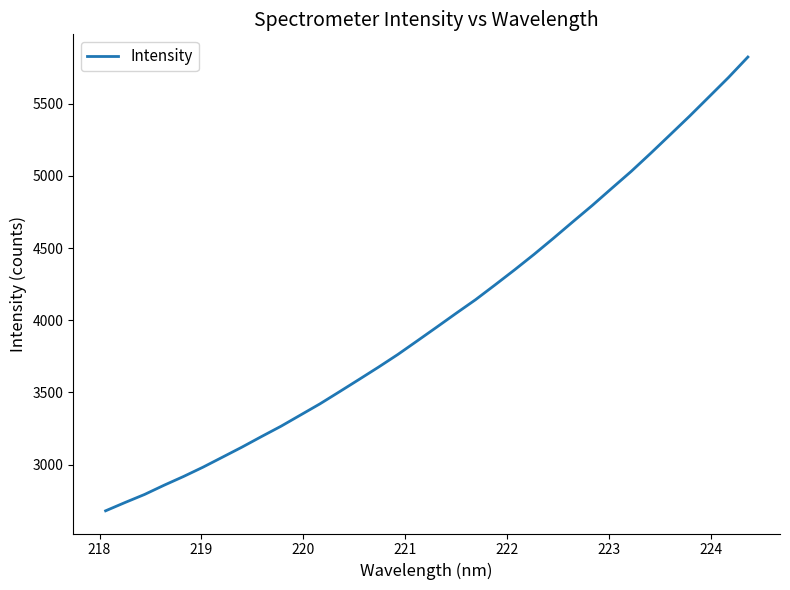

What is the minimum value shown in the chart?

2679.3